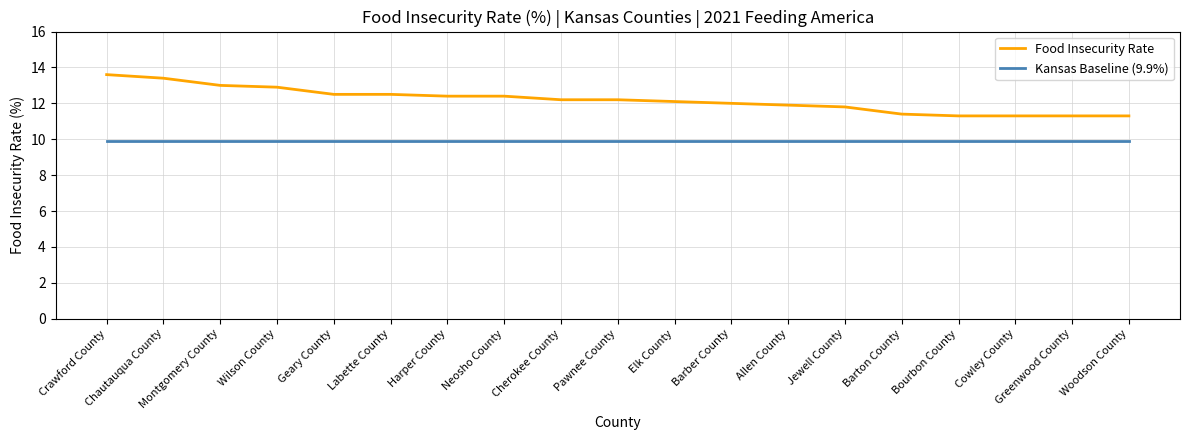

Which series has the largest total across all categories?

Food Insecurity Rate